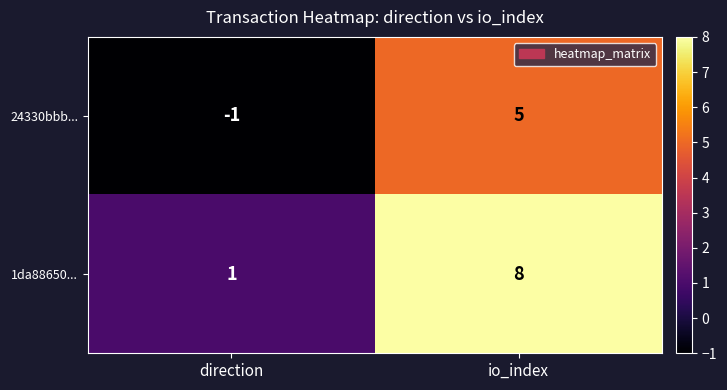

The 1da88650... series shows 8 at io_index. True or false?

True